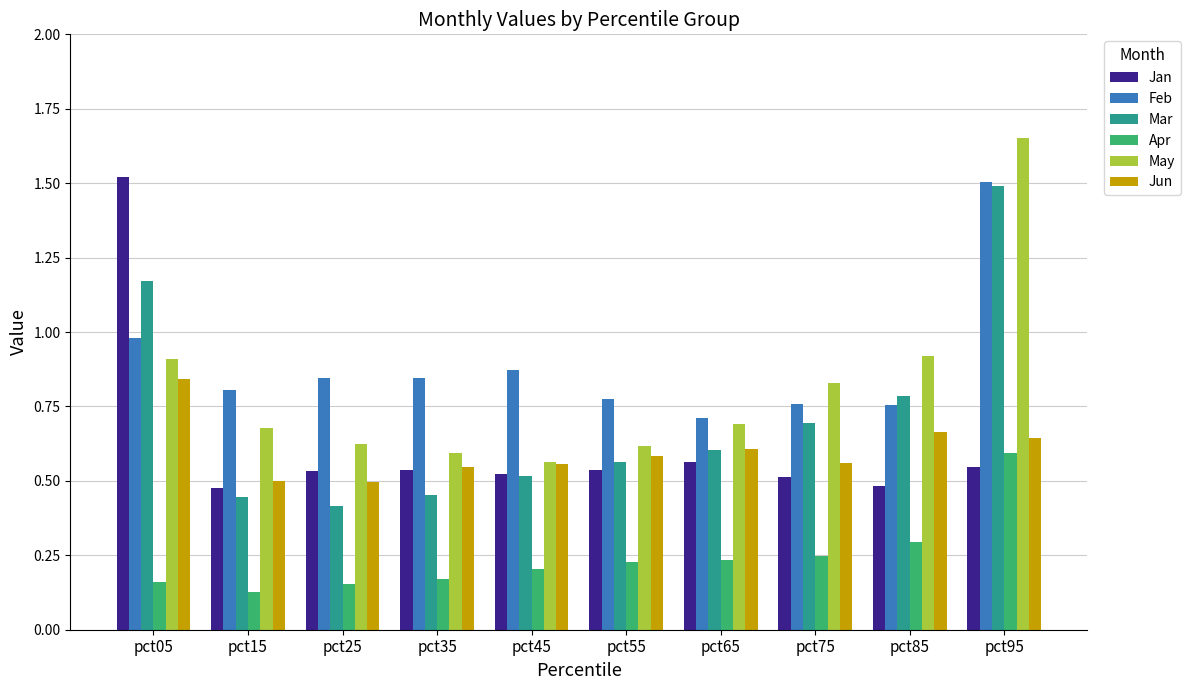

The value of Feb at pct25 is 0.8. True or false?

True